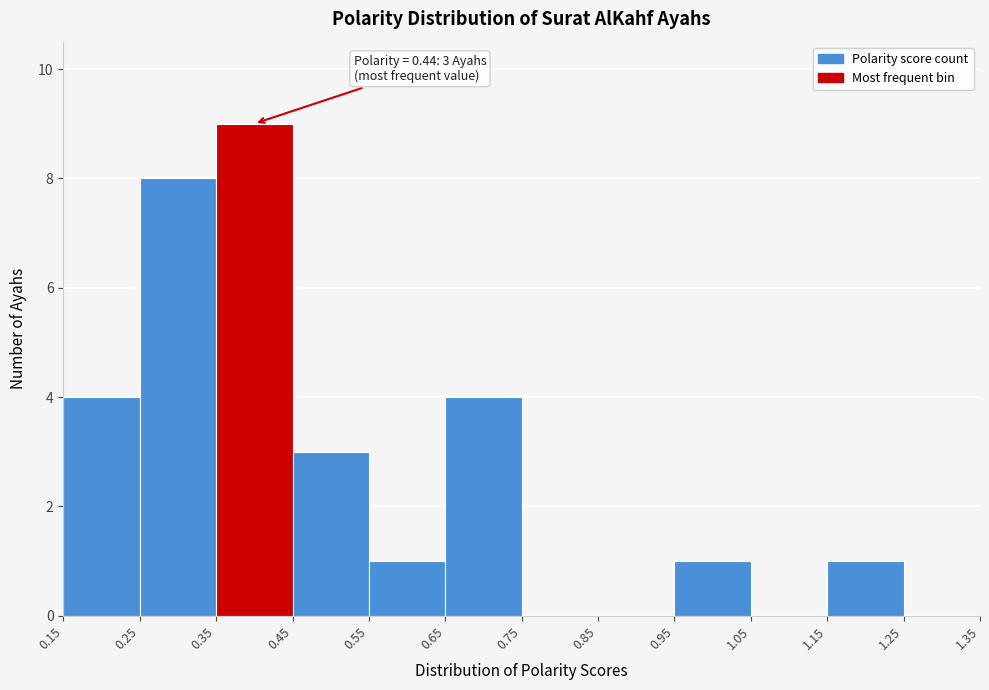

Which range on the x-axis has the tallest bar?

0.35 to 0.45